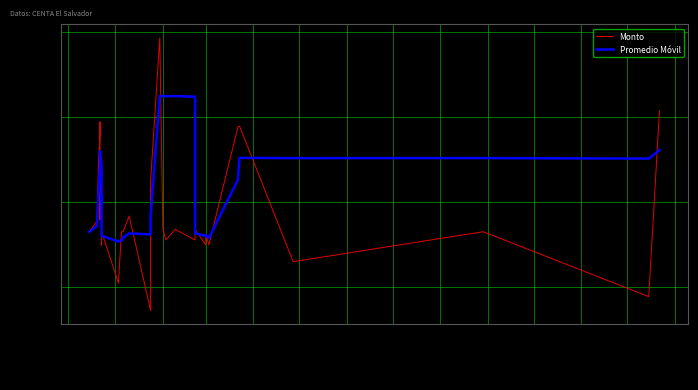

What position from the left is 2023-02?

3